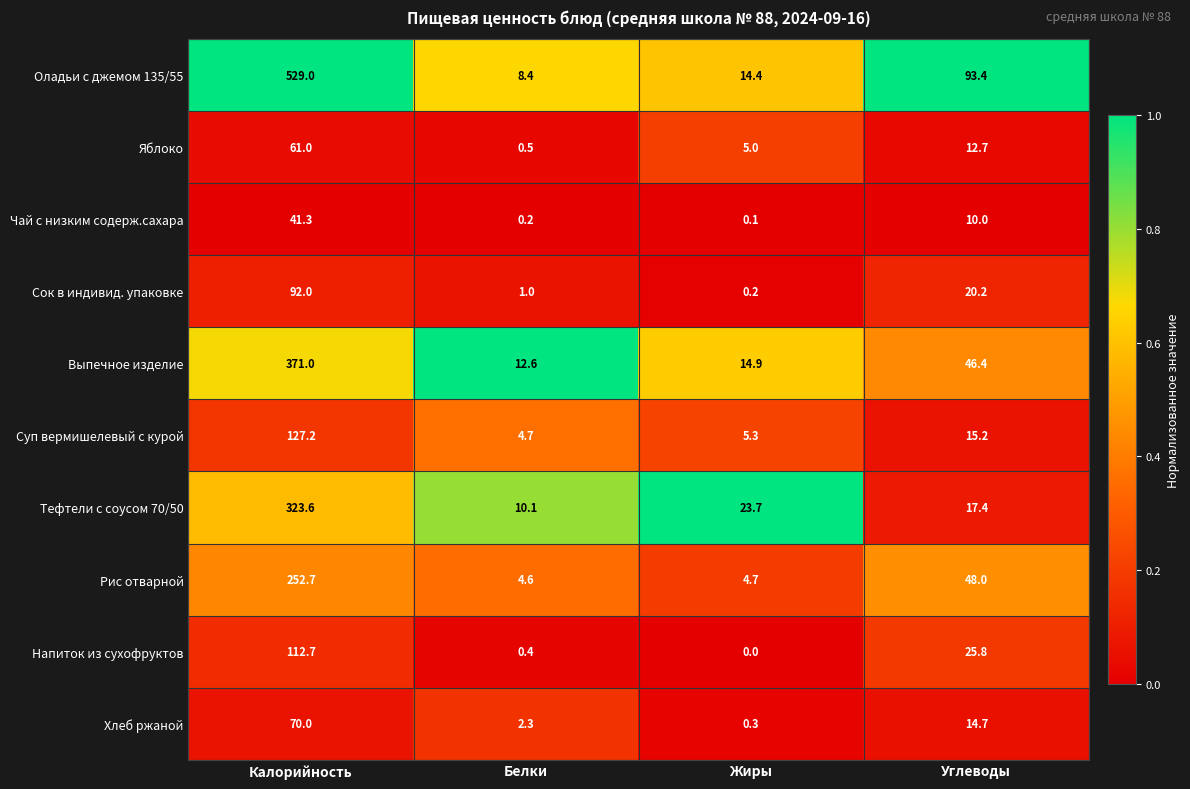

Which series changed the most between Жиры and Углеводы?

Оладьи с джемом 135/55